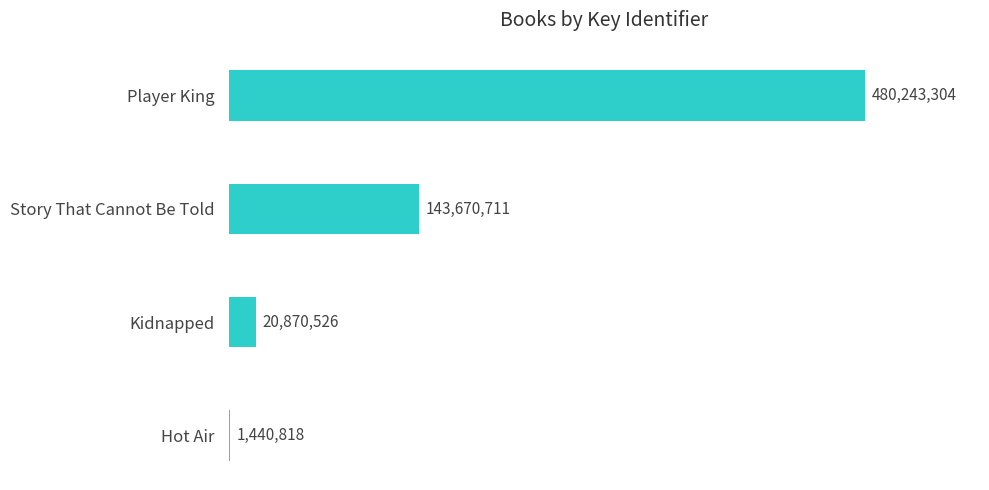

Rank the categories by value from highest to lowest.

3, 2, 1, 0